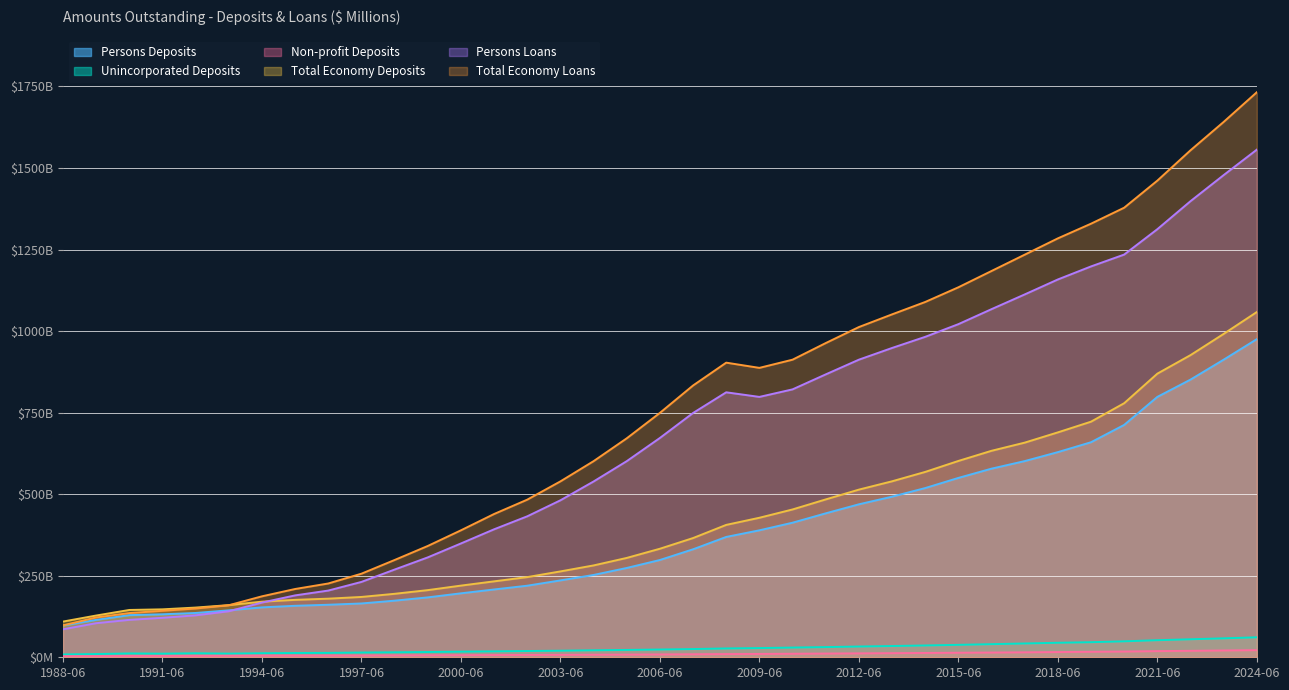

At which category does the chart reach its peak across all series?

2024-06